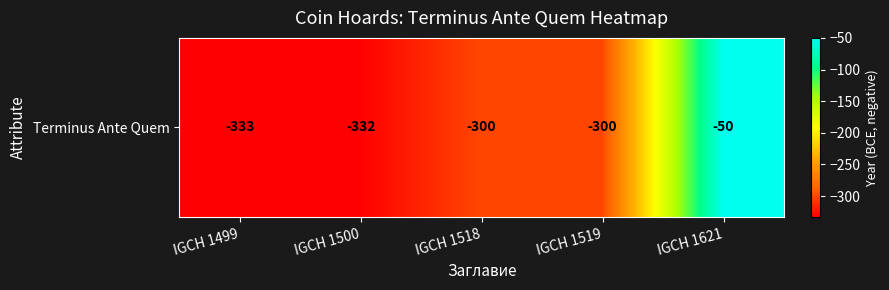

What is the difference between the values at IGCH 1518 and IGCH 1500?

32